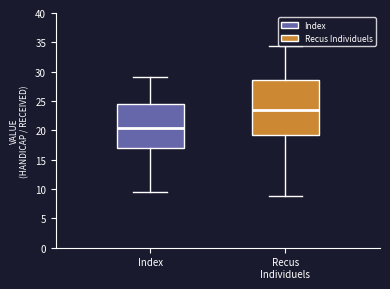

Reading left to right, read every box against the y-axis: the position of its median line, the range the box covers, and the ends of its whiskers. The values are not printed on the chart, so give them approximately, as read against the axis.

Index: median 20.5, box 17.0 to 24.5, whiskers 9.5 to 29.0
Recus Individuels: median 23.5, box 19.0 to 28.5, whiskers 9.0 to 34.5